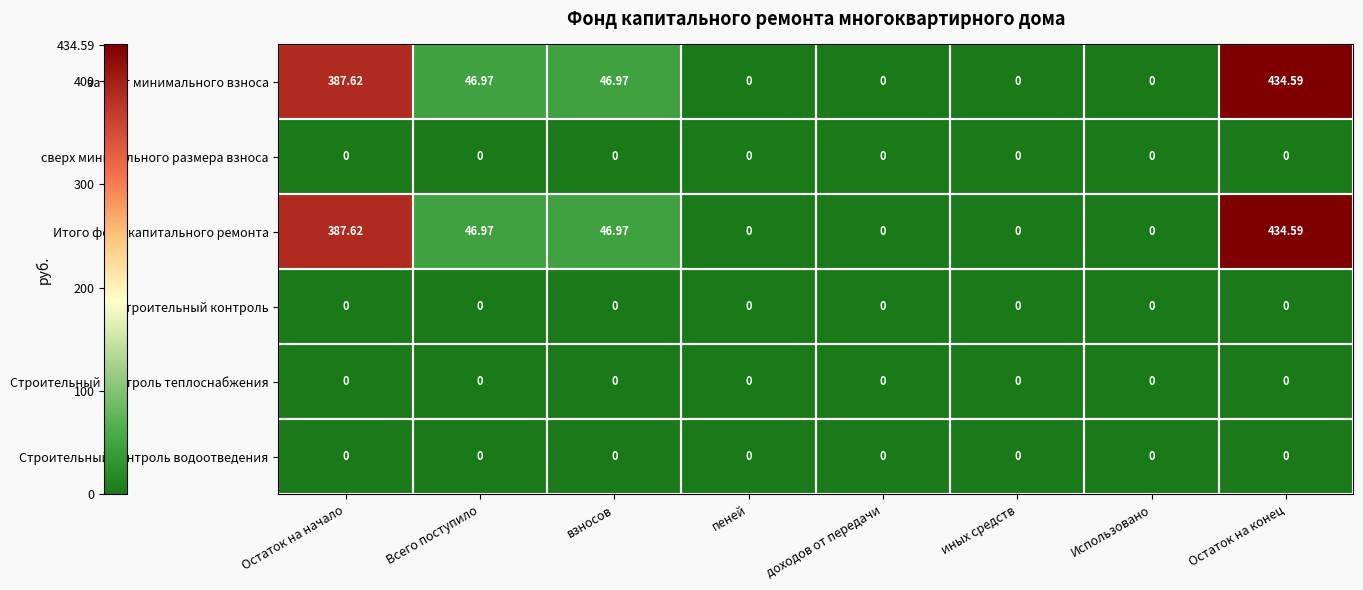

Which category has the highest value across all series?

Остаток на конец